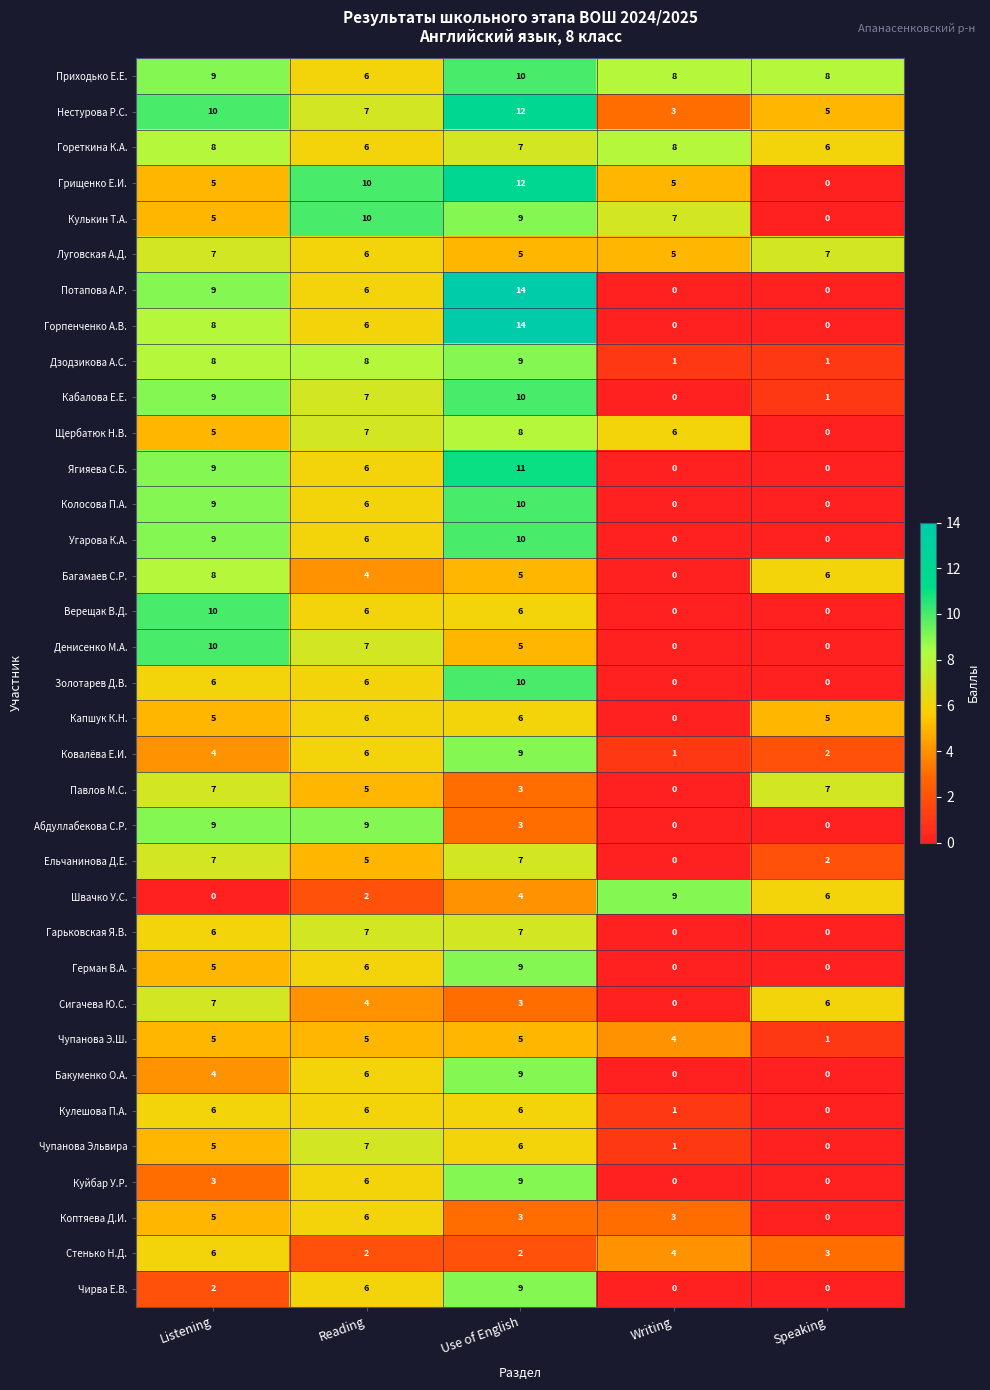

What is the average value of the Павлов М.С. series?

4